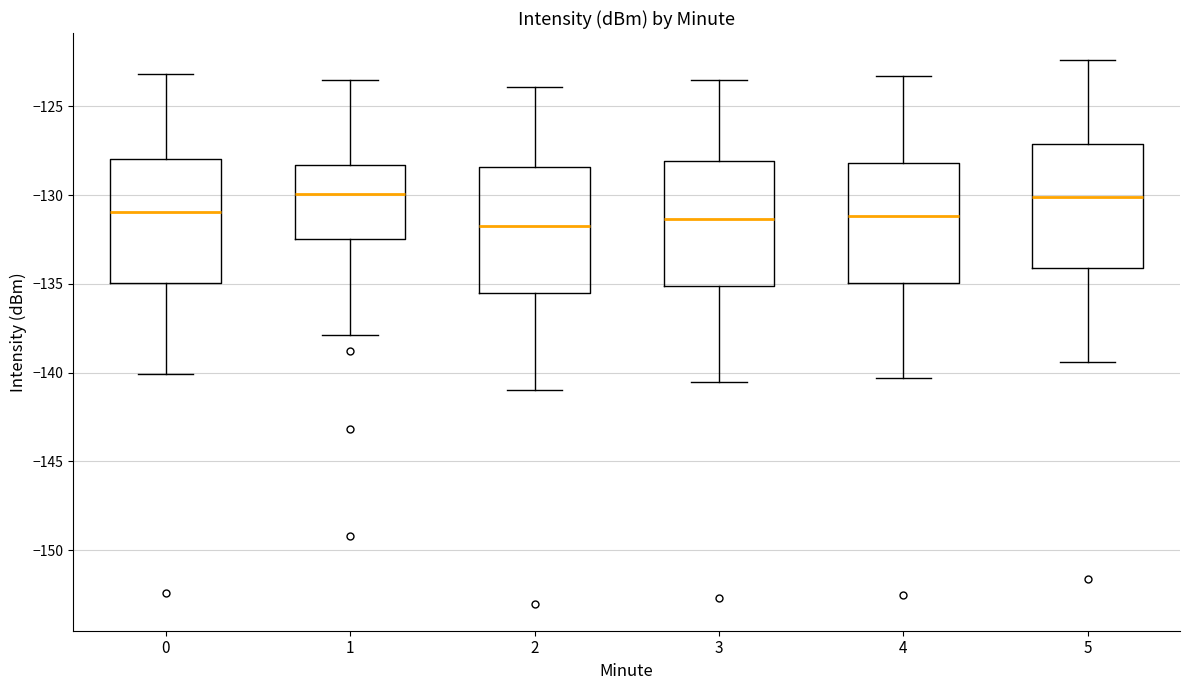

Reading left to right, transcribe this box plot: for each box, give where its median line is, the range the box spans, and where its two whiskers end, as read against the y-axis. The values are not printed on the chart, so give them approximately, as read against the axis.

0: median -131.0, box -135.0 to -128.0, whiskers -140.0 to -123.0
1: median -130.0, box -132.5 to -128.5, whiskers -138.0 to -123.5
2: median -131.5, box -135.5 to -128.5, whiskers -141.0 to -124.0
3: median -131.5, box -135.0 to -128.0, whiskers -140.5 to -123.5
4: median -131.0, box -135.0 to -128.0, whiskers -140.5 to -123.5
5: median -130.0, box -134.0 to -127.0, whiskers -139.5 to -122.5